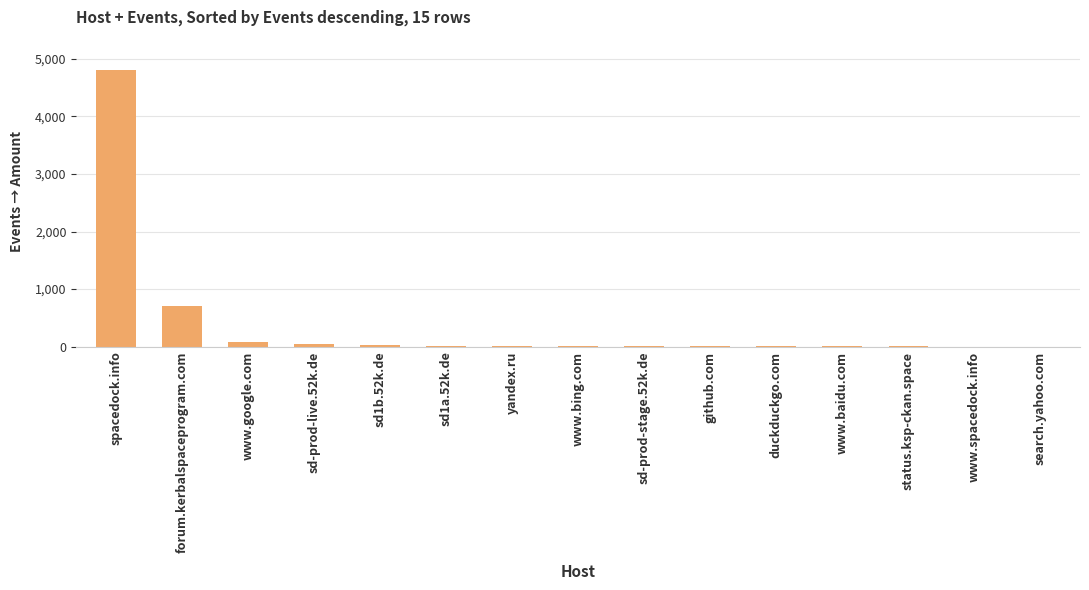

What is the sum of all values?

5752